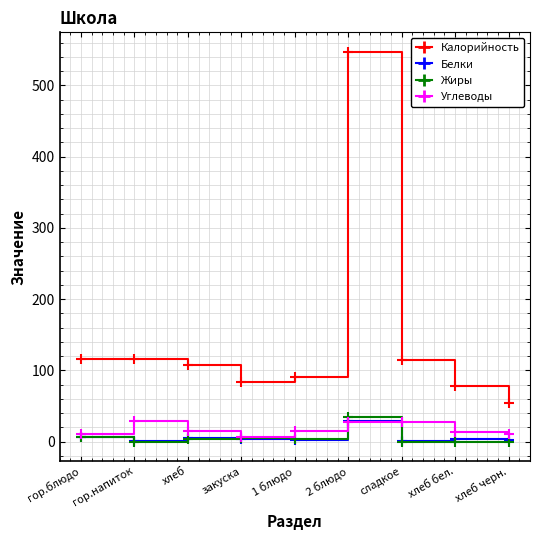

What is the difference between the Белки values at 1 блюдо and 2 блюдо?

27